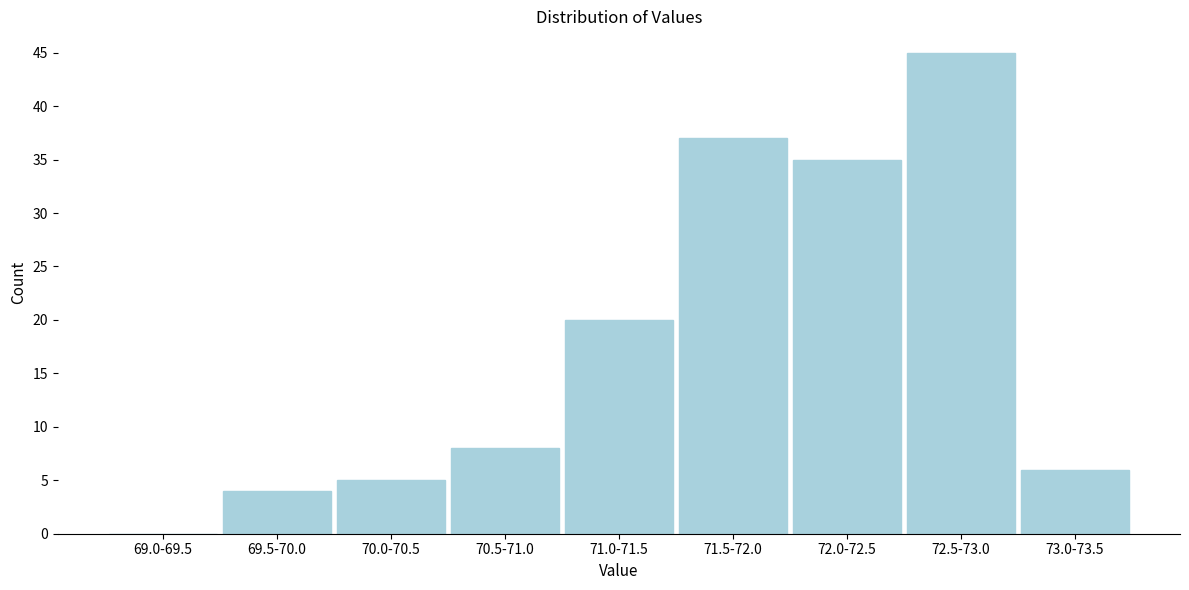

Reading left to right, what are all the values shown in this chart?

69.0-69.5=0	69.5-70.0=4	70.0-70.5=5	70.5-71.0=8	71.0-71.5=20	71.5-72.0=37	72.0-72.5=35	72.5-73.0=45	73.0-73.5=6